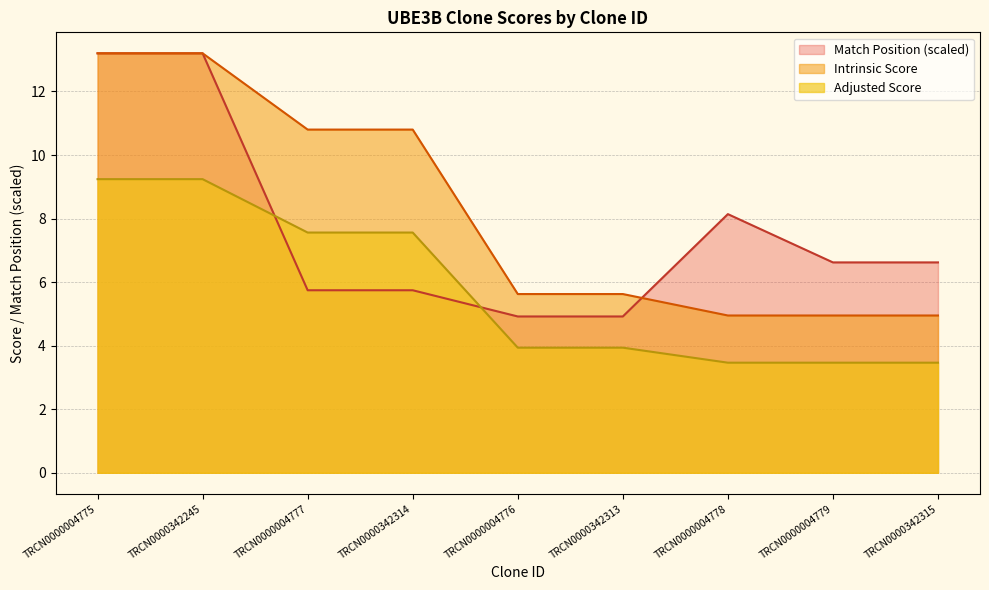

Which category has the lowest value across all series?

TRCN0000004778